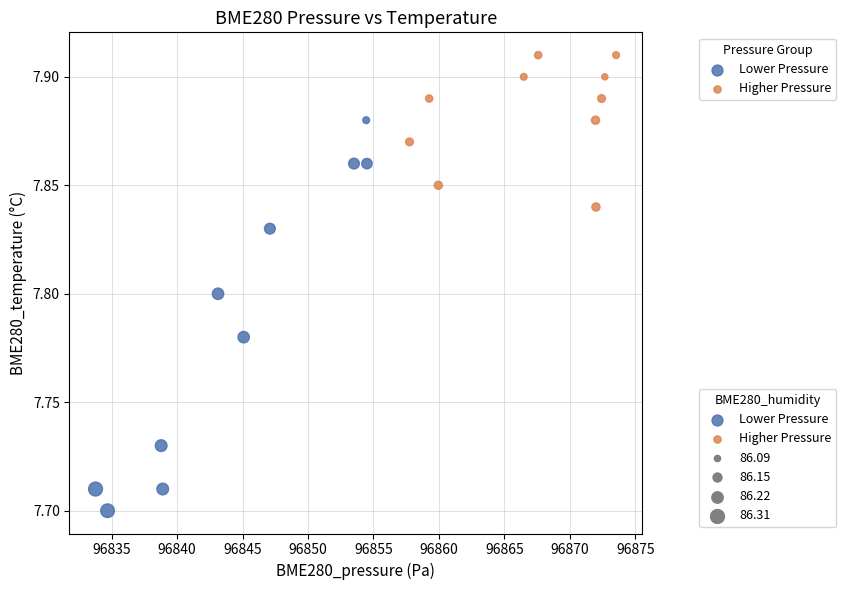

Which series reaches the minimum Y coordinate?

Lower Pressure